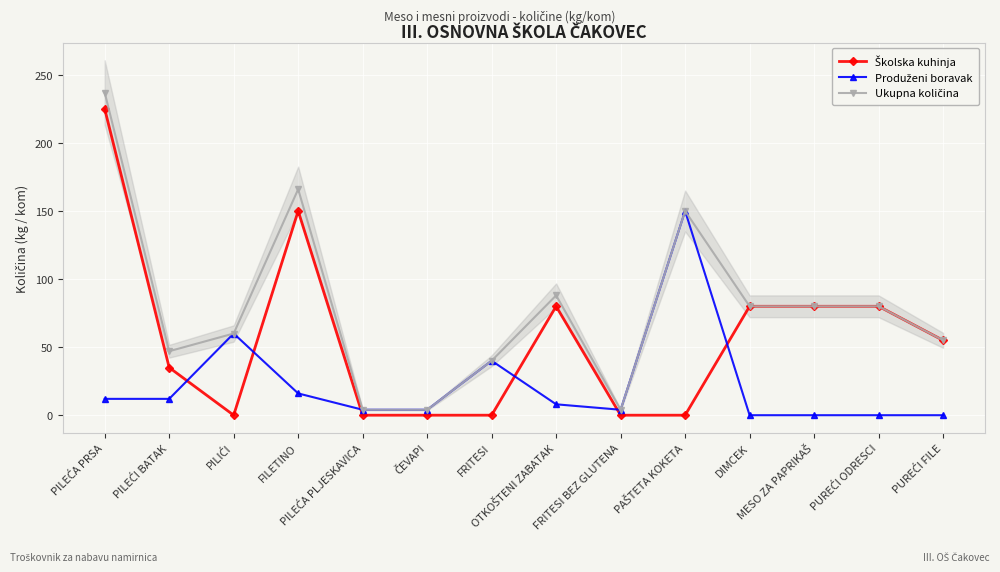

True or false: Školska kuhinja and Ukupna količina intersect in this chart.

False